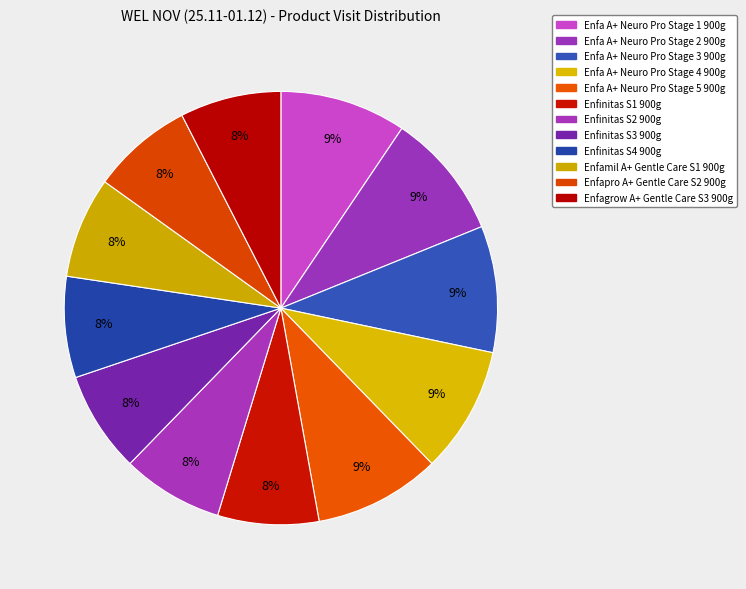

How much of the chart is everything except Enfinitas S2 900g?

92.5%